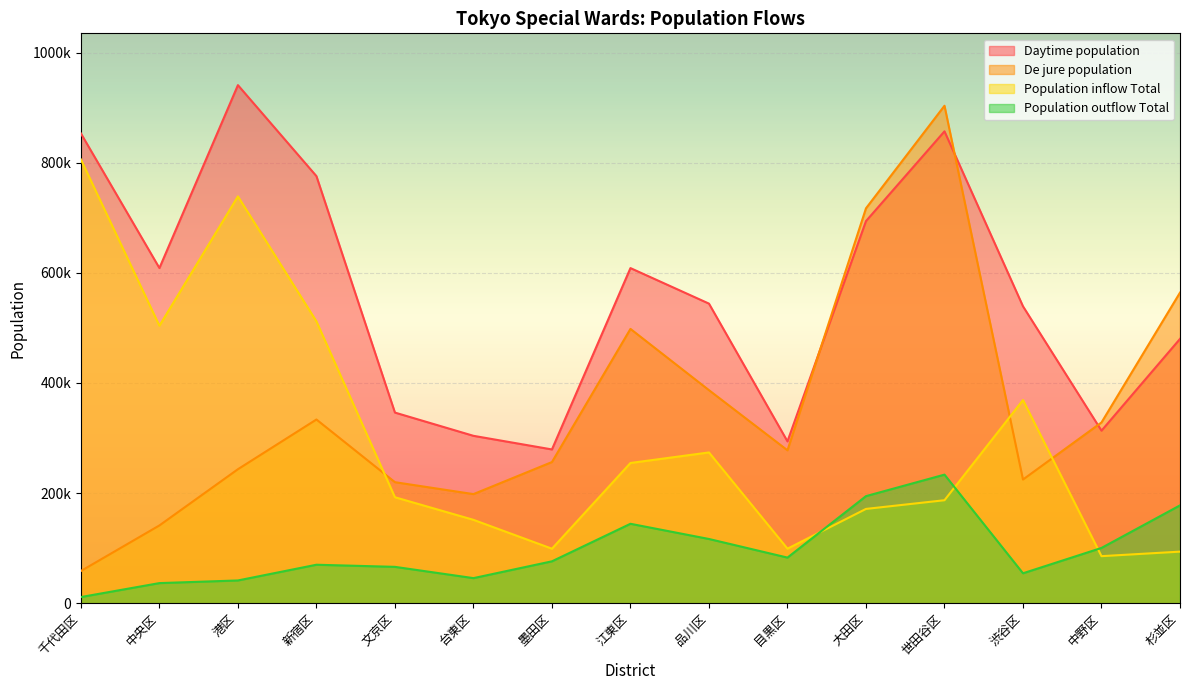

What is the minimum value for De jure population?

58406